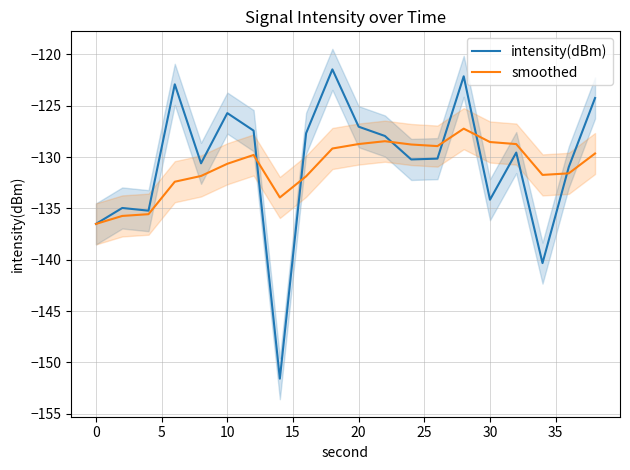

Which series has the largest range (max minus min)?

intensity(dBm)